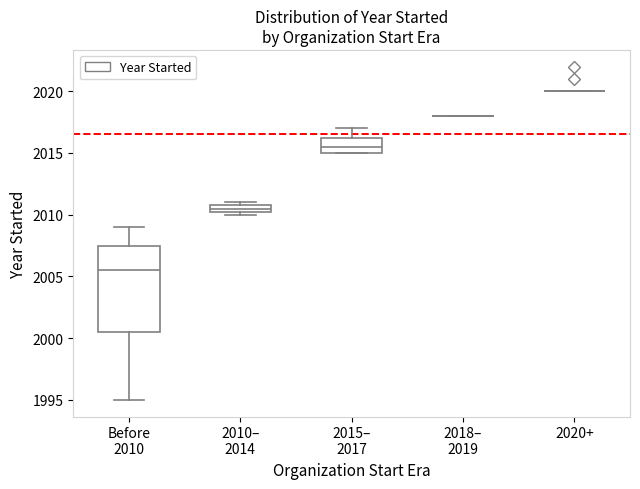

Comparing the boxes themselves (not the whiskers), which one is the tallest?

Before 2010